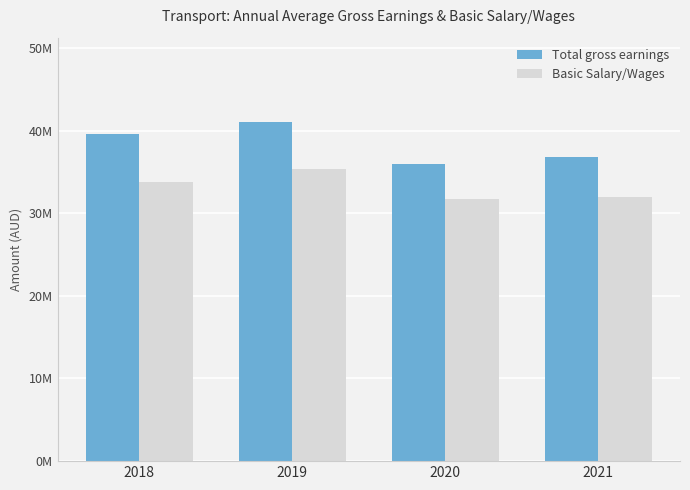

Reading left to right, list all the values displayed in this chart.

Total gross earnings: 2018=39557250	2019=40985250	2020=35948500	2021=36747750
Basic Salary/Wages: 2018=33762000	2019=35378500	2020=31691000	2021=32013500